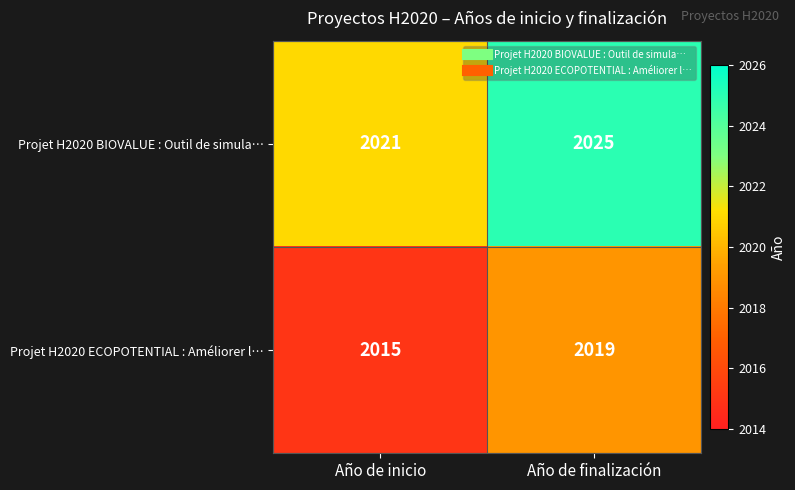

Rank the series by their maximum value, from lowest to highest.

Projet H2020 ECOPOTENTIAL : Améliorer l…, Projet H2020 BIOVALUE : Outil de simula…